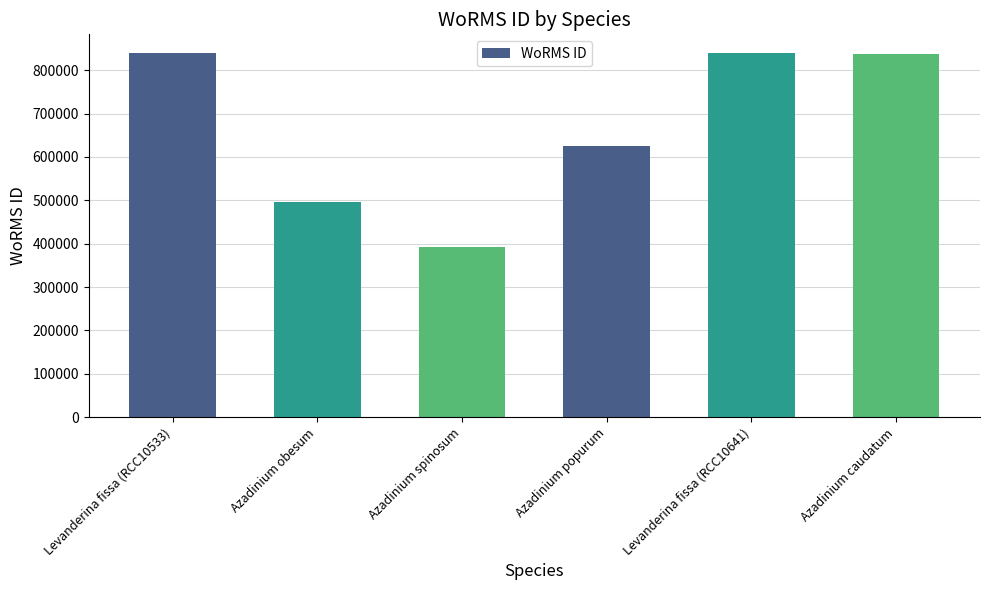

How many data points are less than 837075?

3